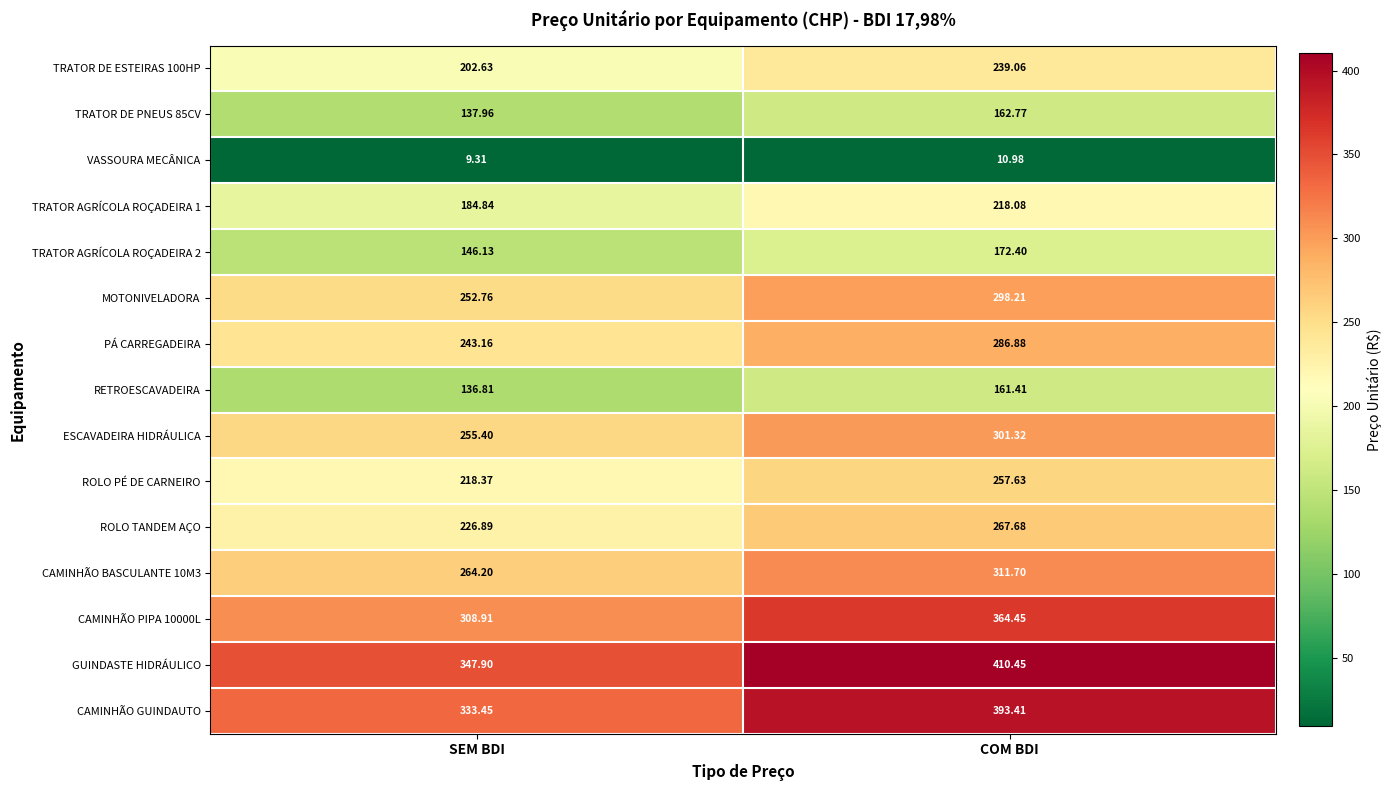

Which category has the highest value across all series?

COM BDI